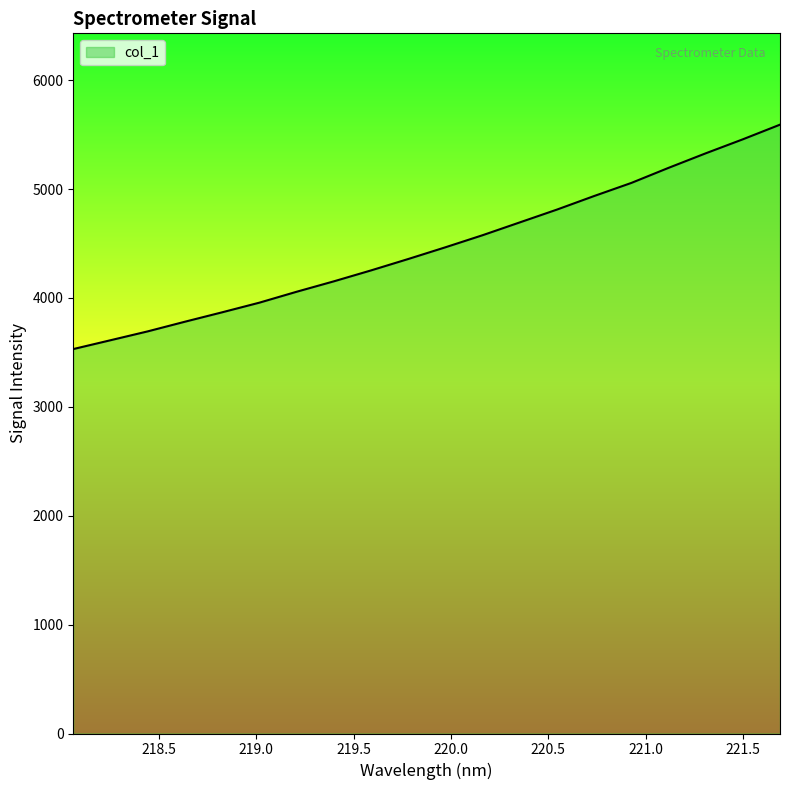

What is the smallest value displayed?

3531.0